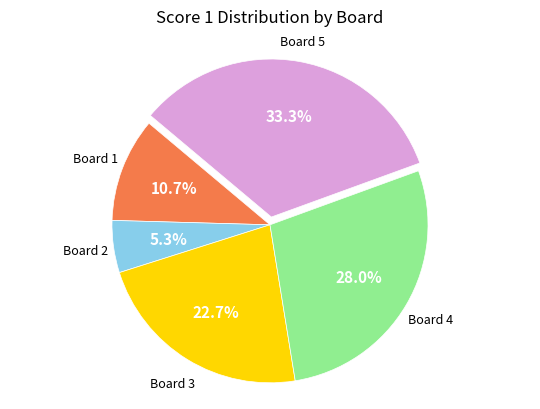

Does any single category account for the majority?

No